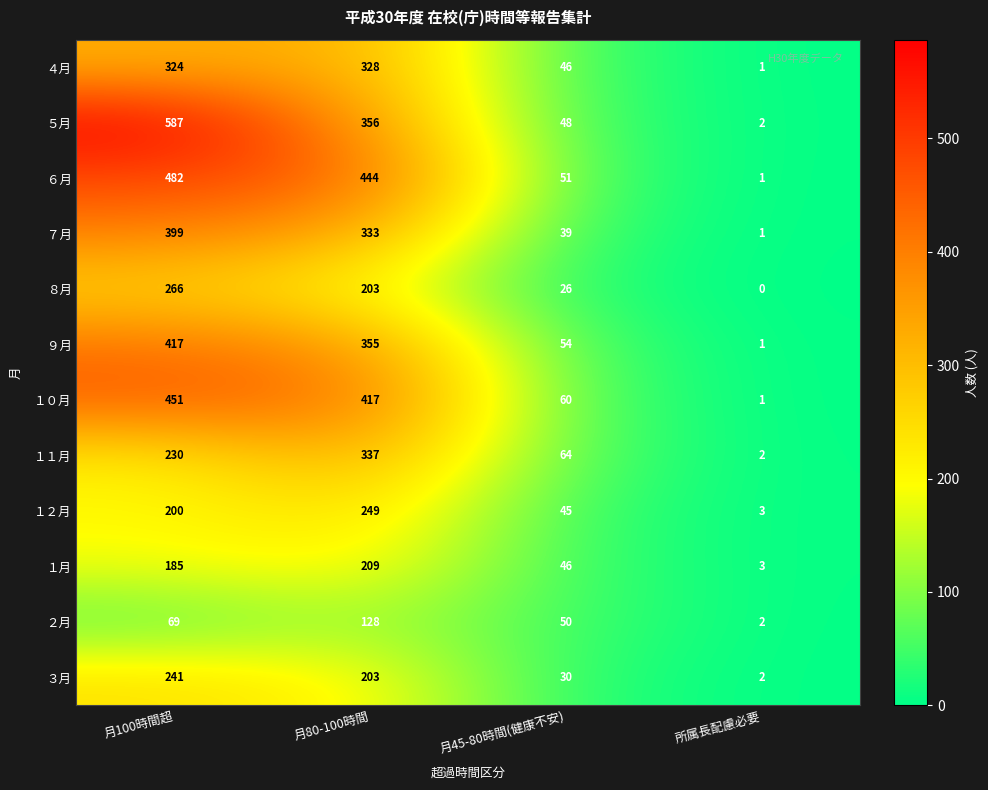

What is the difference between the １２月 values at 月80-100時間 and 所属長配慮必要?

246